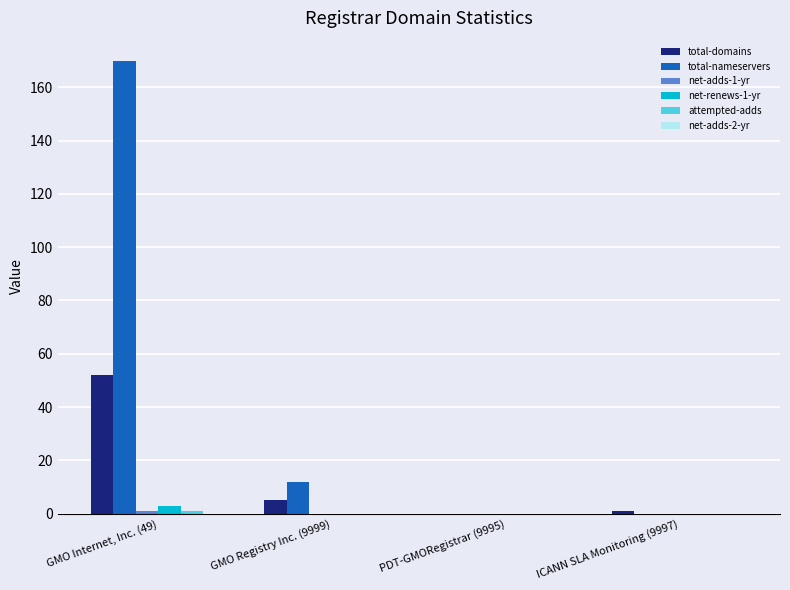

At which label is total-domains closest to 26?

GMO Registry Inc. (9999)